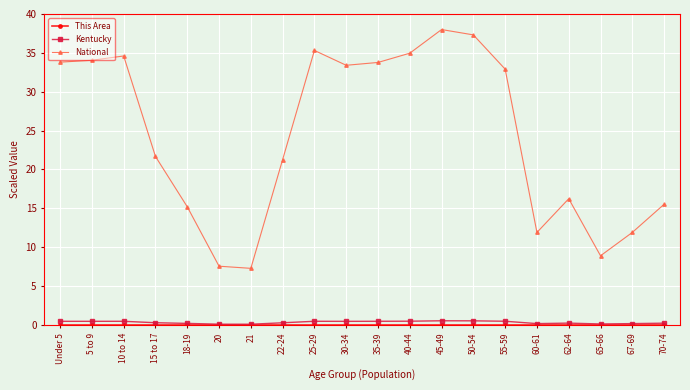

True or false: Kentucky has more than 2 interior local peaks.

True